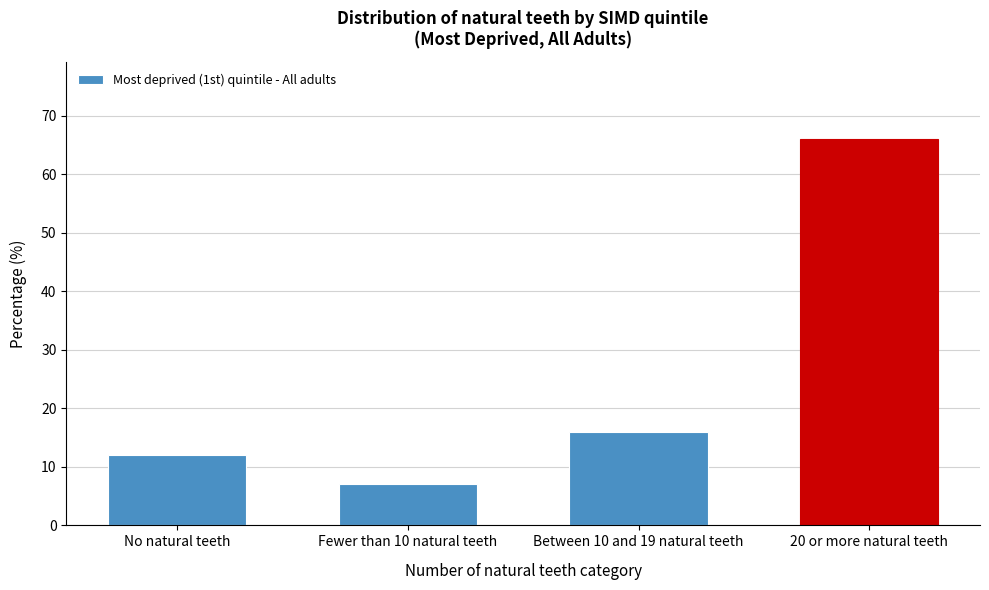

Reading left to right, extract all data points from this chart.

No natural teeth=12	Fewer than 10 natural teeth=7	Between 10 and 19 natural teeth=16	20 or more natural teeth=66